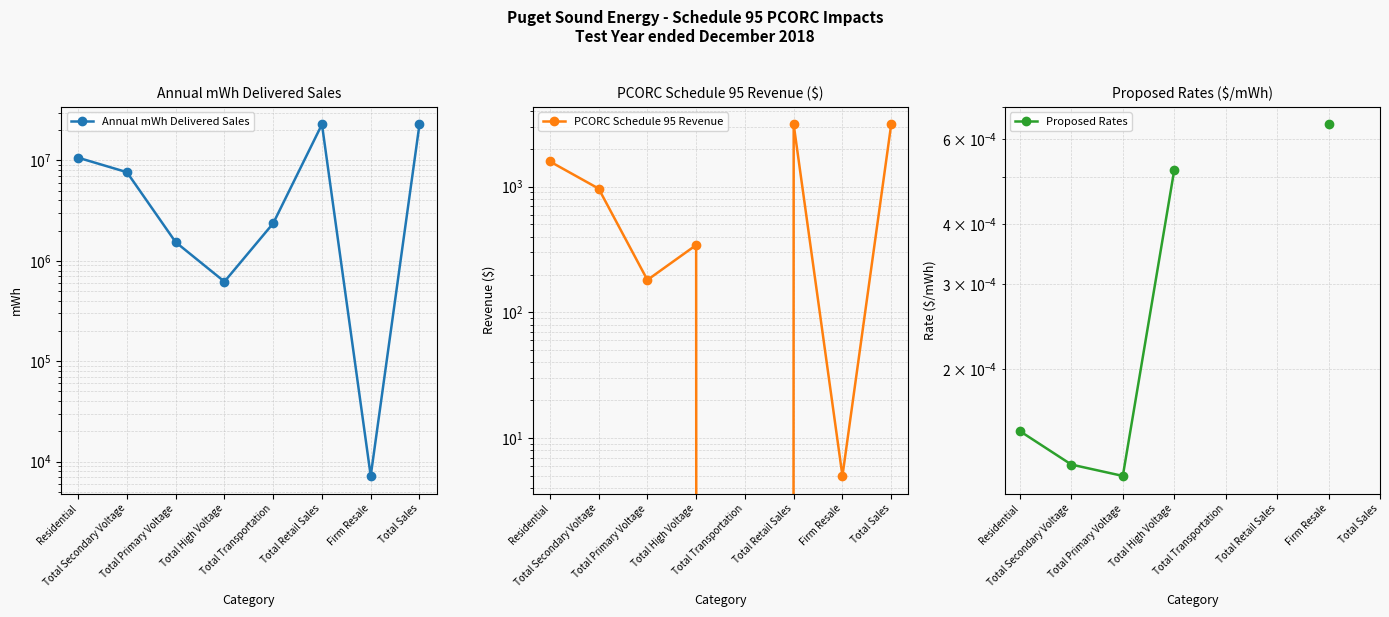

What are all the series names shown in the legend?

Annual mWh Delivered Sales, PCORC Schedule 95 Revenue, Proposed Rates